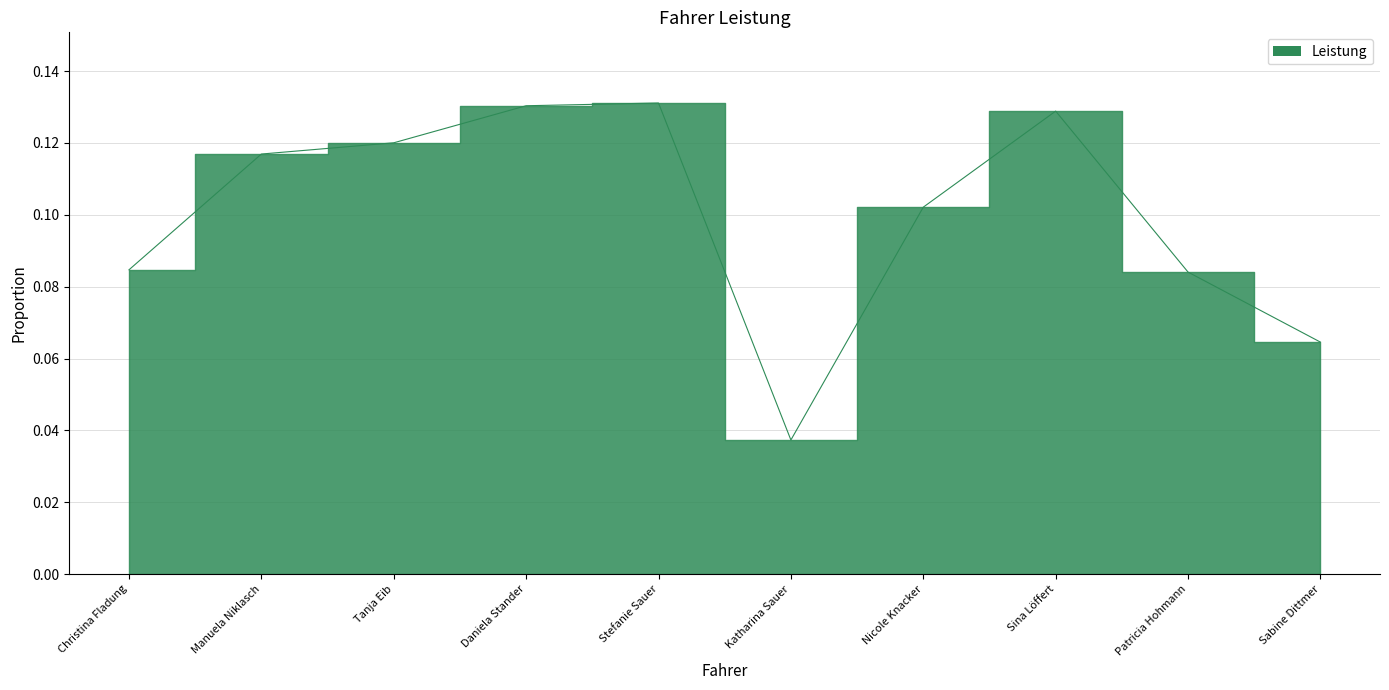

The chart shows a value of 0.1 at Manuela Niklasch. True or false?

True